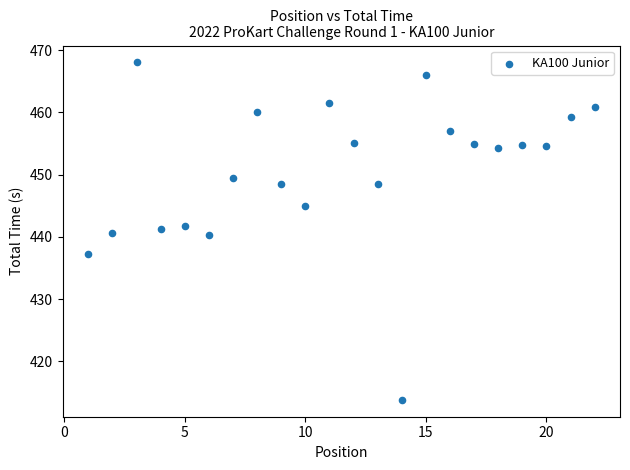

What is the range of Y values (max minus min)?

54.2